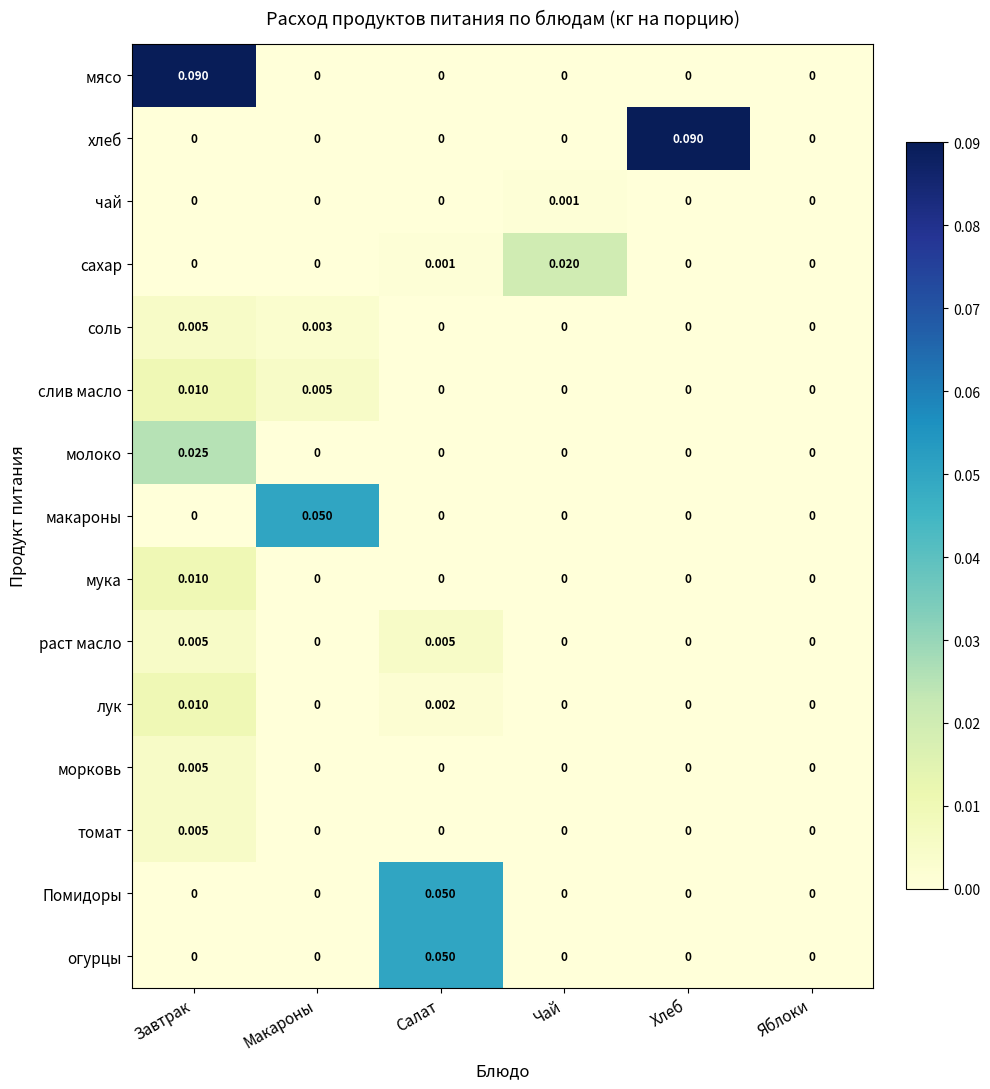

How many series are shown in this chart?

15